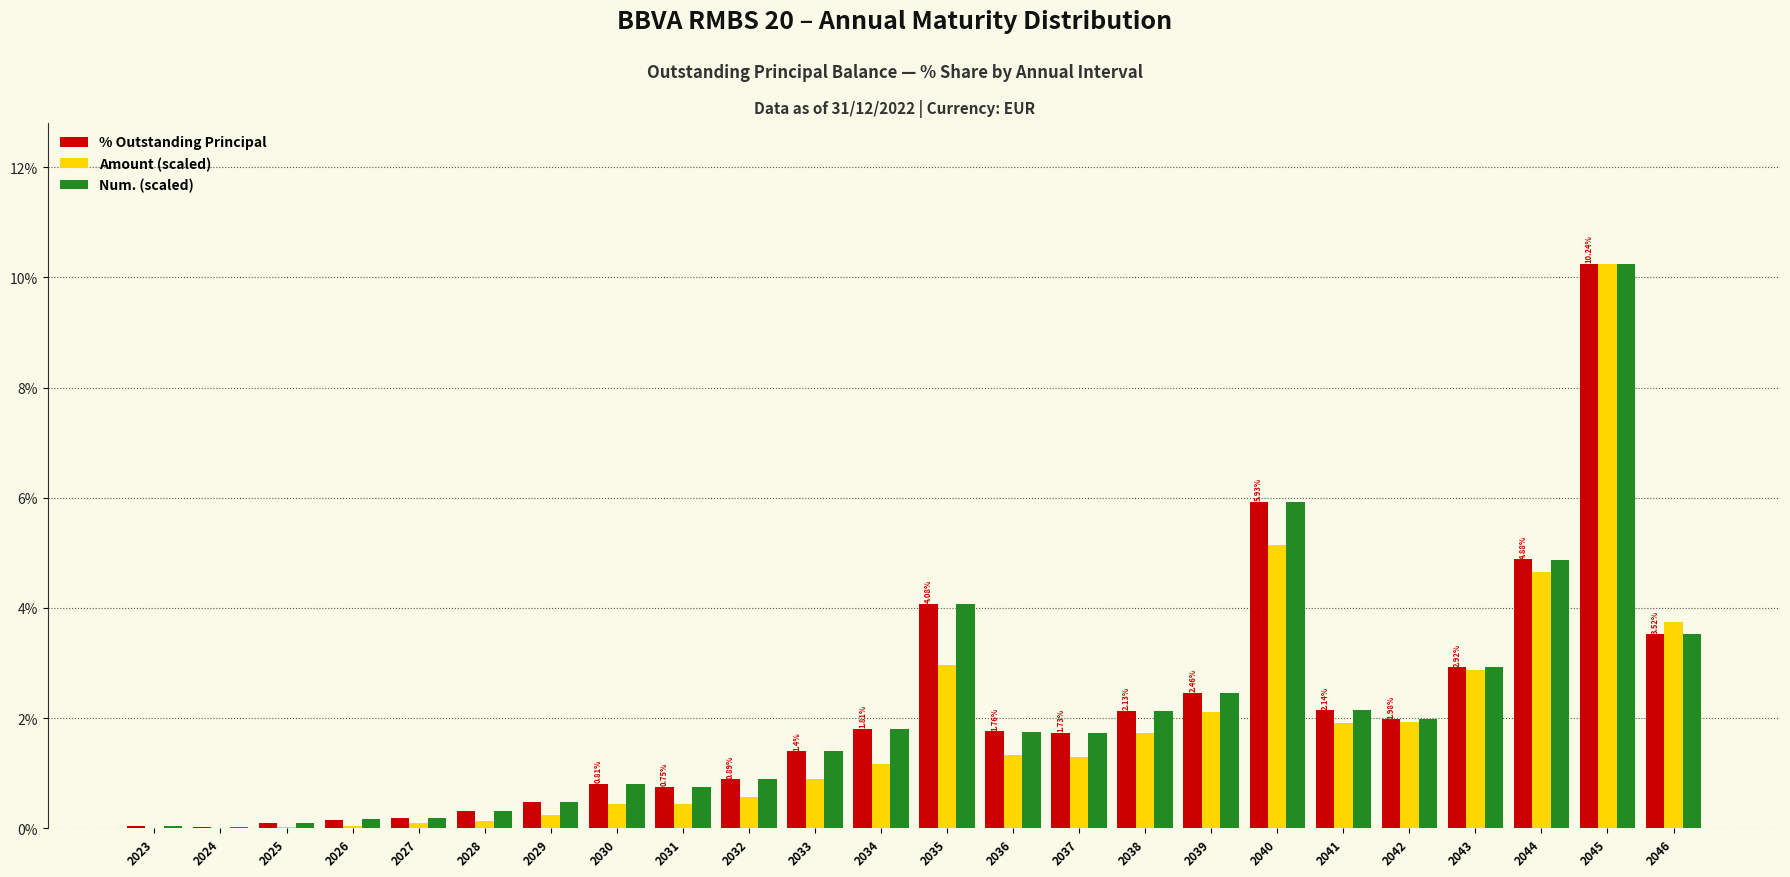

What value does the Num. (scaled) series have at 2023?

0.1